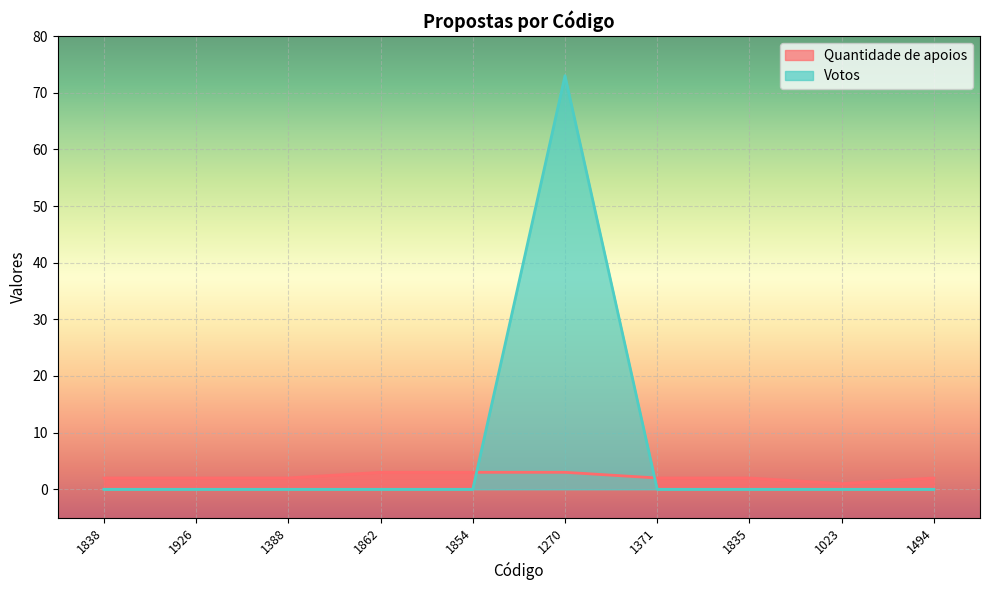

How many Quantidade de apoios values are between 2 and 3?

9